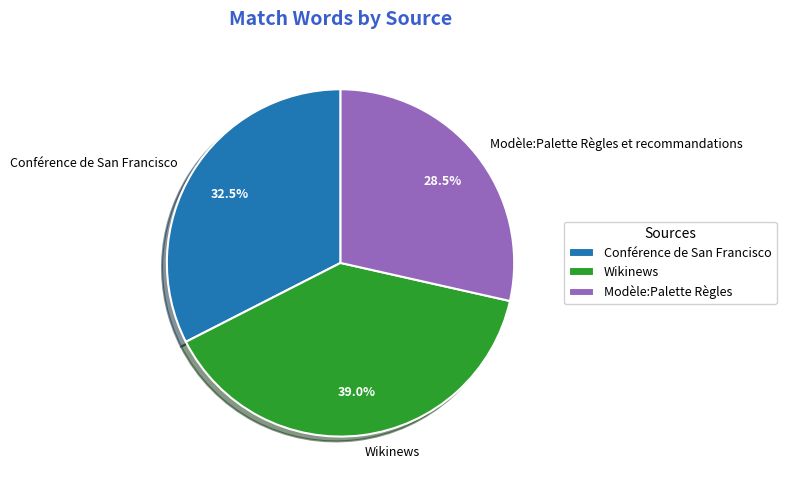

How many slices are in this pie chart?

3